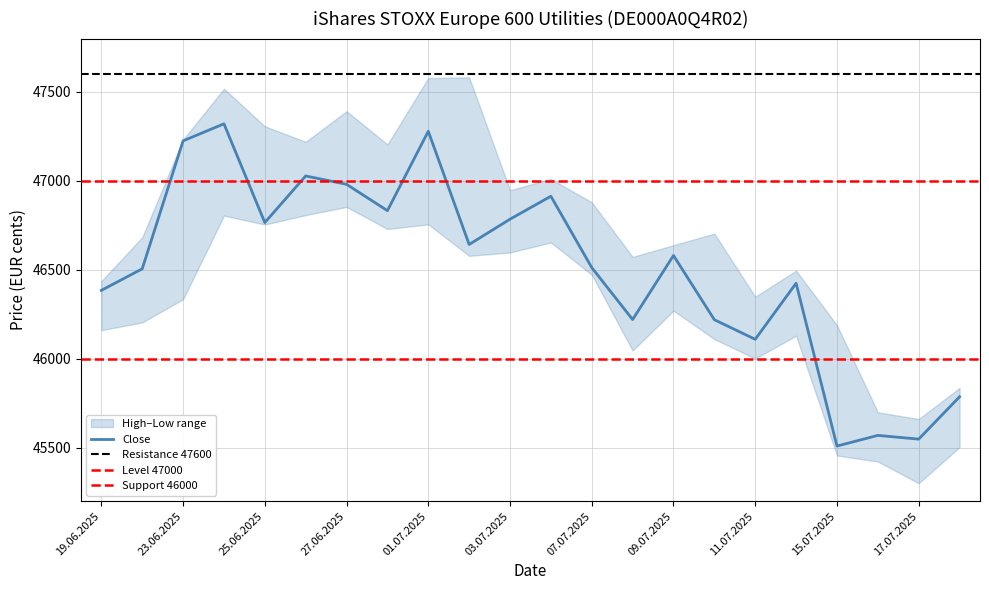

Which category has the lowest value in the Close series?

15.07.2025